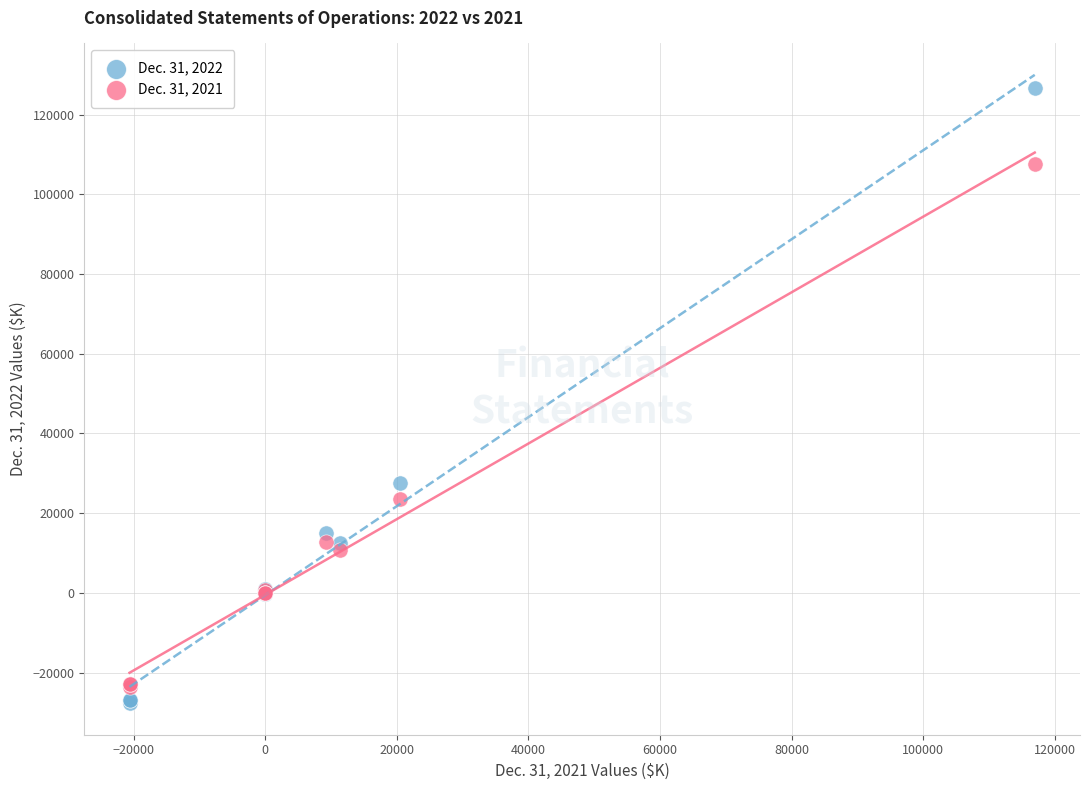

Across all series, what Y value is closest to 49466?

27691.0